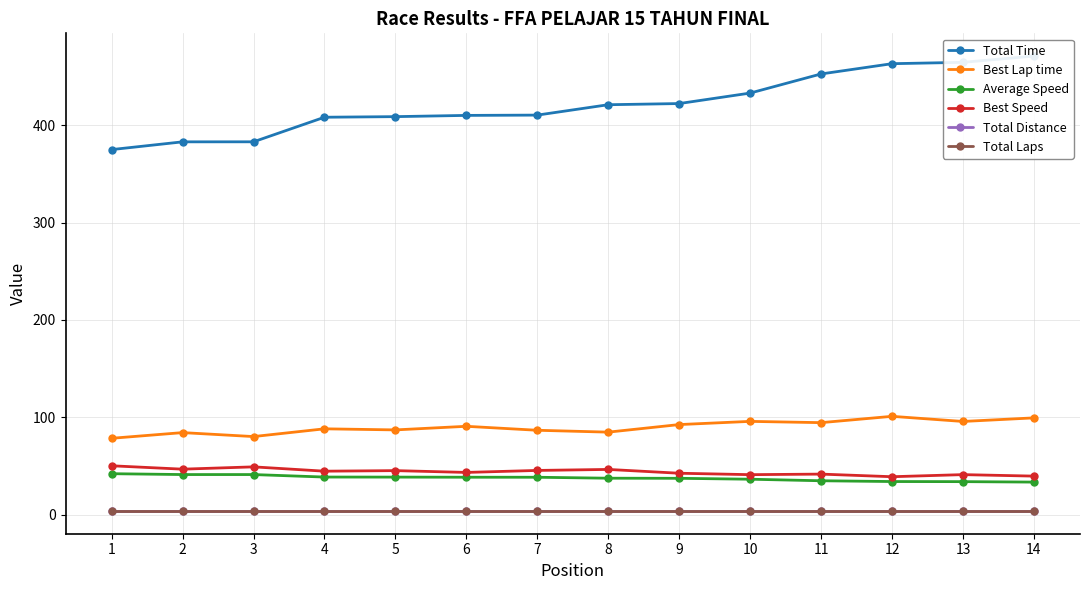

Reading left to right, what are all the values shown in this chart?

Total Time: 1=374.9	2=382.8	3=382.9	4=408.1	5=408.7	6=410.0	7=410.3	8=420.9	9=422.1	10=432.9	11=452.5	12=463.0	13=464.4	14=470.8
Best Lap time: 1=78.6	2=84.4	3=80.4	4=88.3	5=87.2	6=90.9	7=86.8	8=84.9	9=92.7	10=96.0	11=94.6	12=101.1	13=95.9	14=99.5
Average Speed: 1=42.3	2=41.4	3=41.4	4=38.8	5=38.8	6=38.6	7=38.6	8=37.6	9=37.5	10=36.6	11=35.0	12=34.2	13=34.1	14=33.6
Best Speed: 1=50.4	2=46.9	3=49.3	4=44.8	5=45.4	6=43.6	7=45.6	8=46.6	9=42.7	10=41.3	11=41.8	12=39.2	13=41.3	14=39.8
Total Distance: 1=4.4	2=4.4	3=4.4	4=4.4	5=4.4	6=4.4	7=4.4	8=4.4	9=4.4	10=4.4	11=4.4	12=4.4	13=4.4	14=4.4
Total Laps: 1=4.0	2=4.0	3=4.0	4=4.0	5=4.0	6=4.0	7=4.0	8=4.0	9=4.0	10=4.0	11=4.0	12=4.0	13=4.0	14=4.0